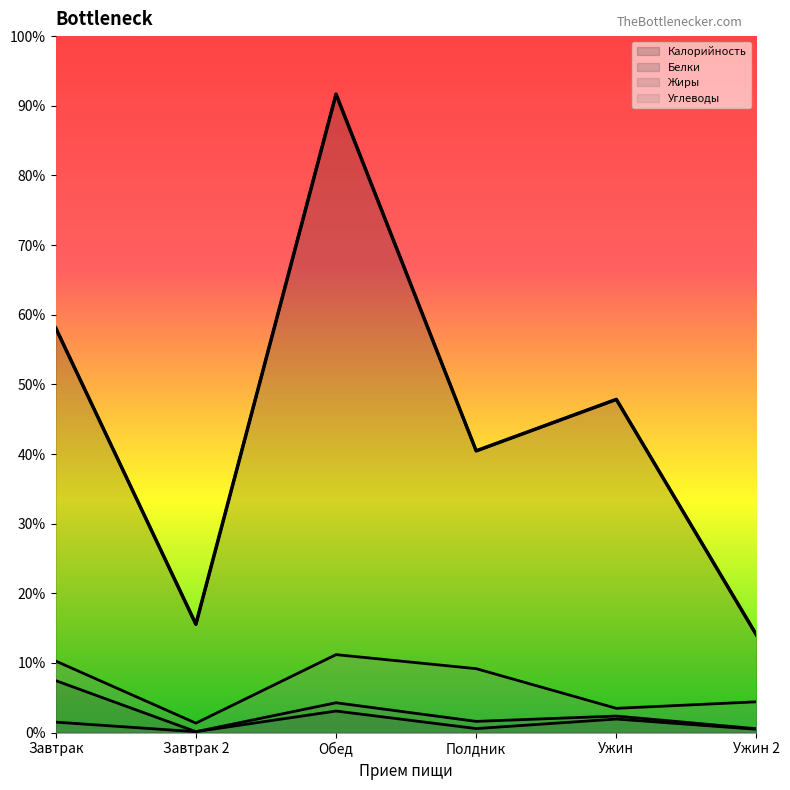

True or false: Углеводы and Белки intersect in this chart.

False